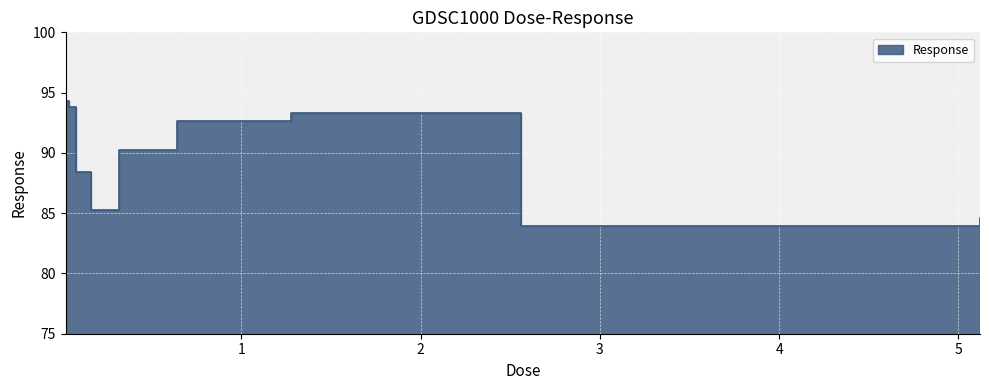

At which label does the data first exceed 90?

0.02